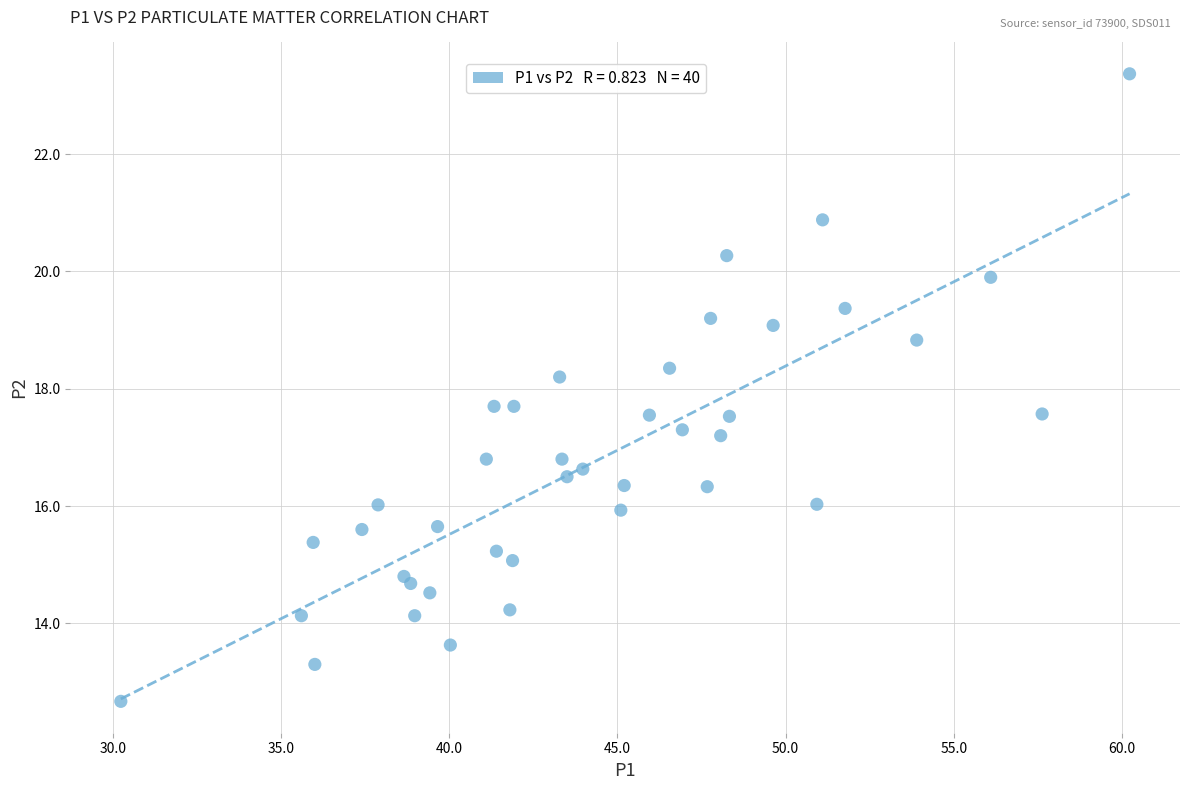

What is the range of Y values (max minus min)?

10.7